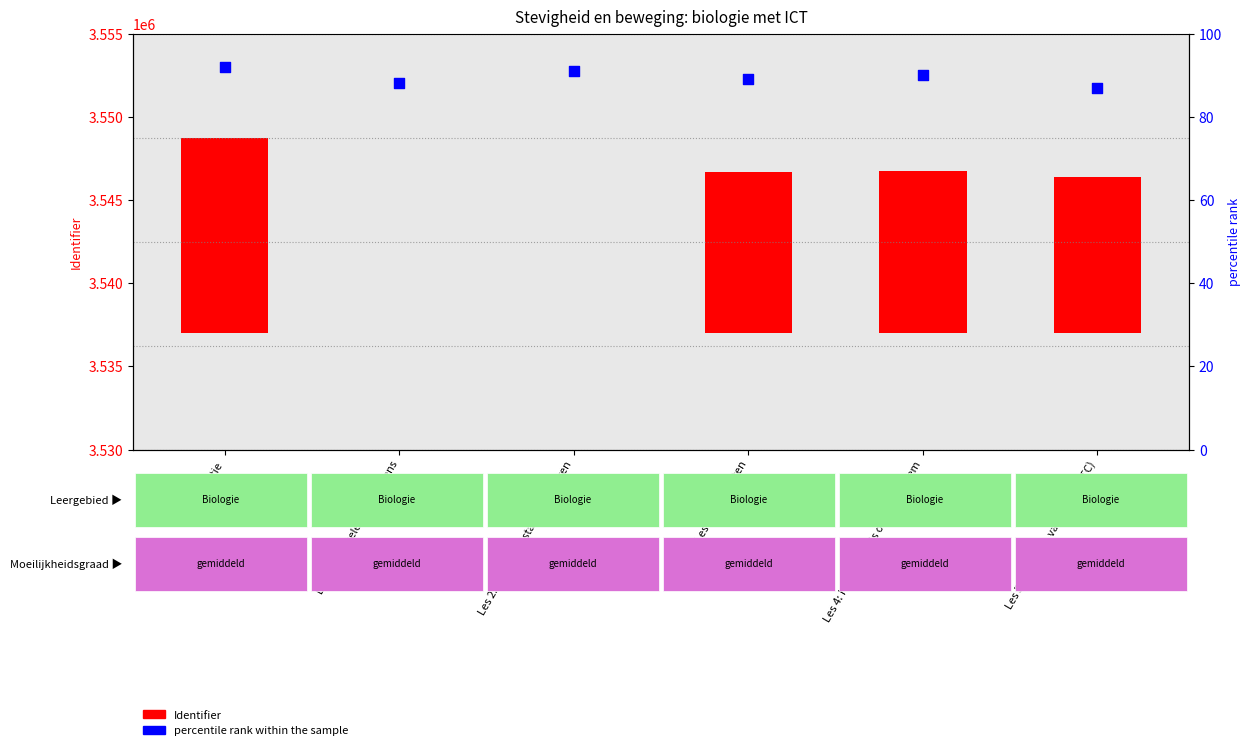

Is the value of Identifier at Les 1: Het skelet van de mens greater than the value of percentile rank within the sample at Les 5: Skeletten van dieren (FTC)?

No